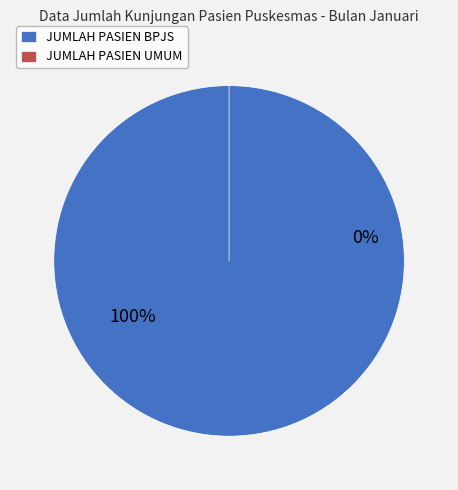

What is the largest slice in the pie chart?

JUMLAH PASIEN BPJS